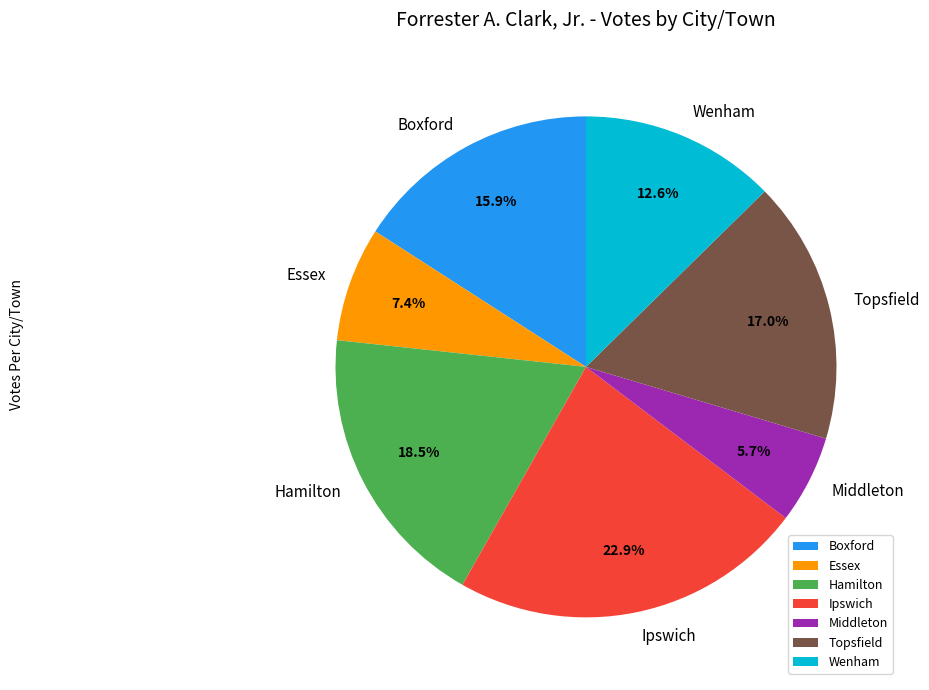

How much of the chart is everything except Topsfield?

83.0%